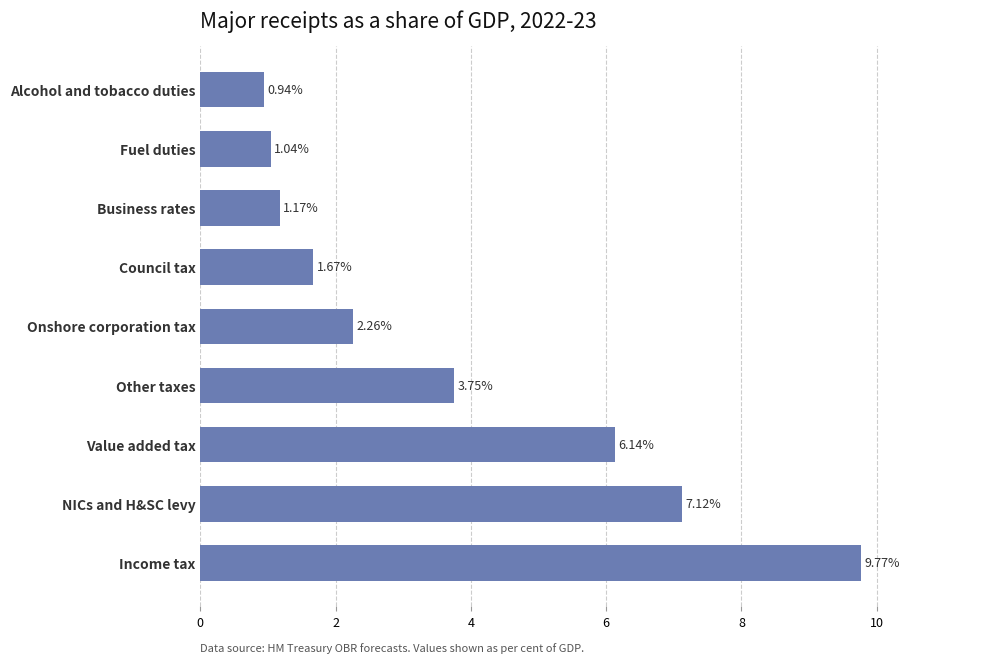

At which category does the chart reach its peak across all series?

Income tax